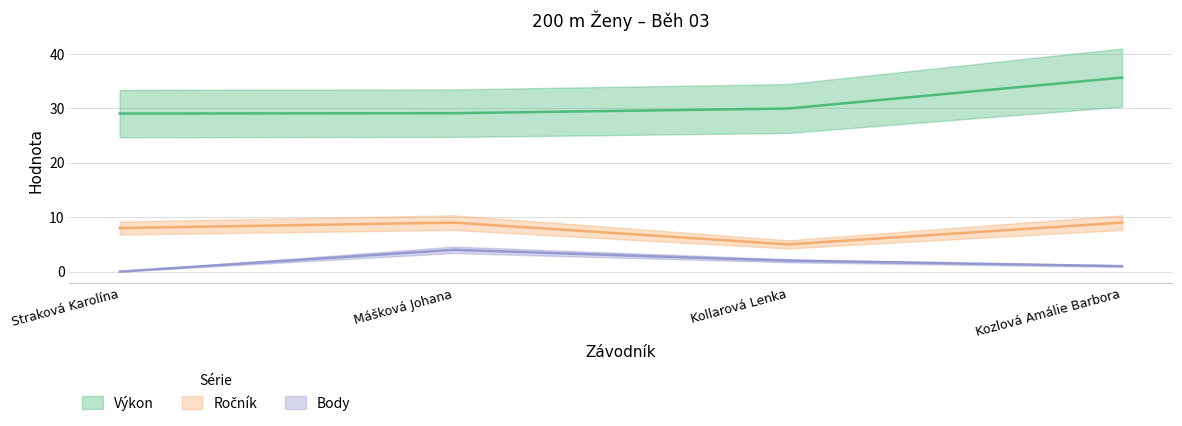

Reading left to right, what are all the values shown in this chart?

Výkon: Straková Karolína=29.0	Mášková Johana=29.1	Kollarová Lenka=30.0	Kozlová Amálie Barbora=35.6
Ročník: Straková Karolína=8.0	Mášková Johana=9.0	Kollarová Lenka=5.0	Kozlová Amálie Barbora=9.0
Body: Straková Karolína=0.0	Mášková Johana=4.0	Kollarová Lenka=2.0	Kozlová Amálie Barbora=1.0